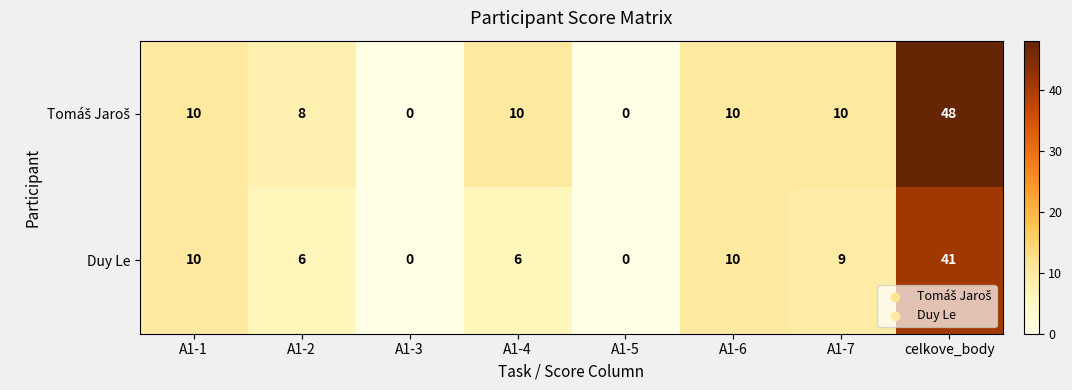

The Duy Le series shows 0 at A1-3. True or false?

True